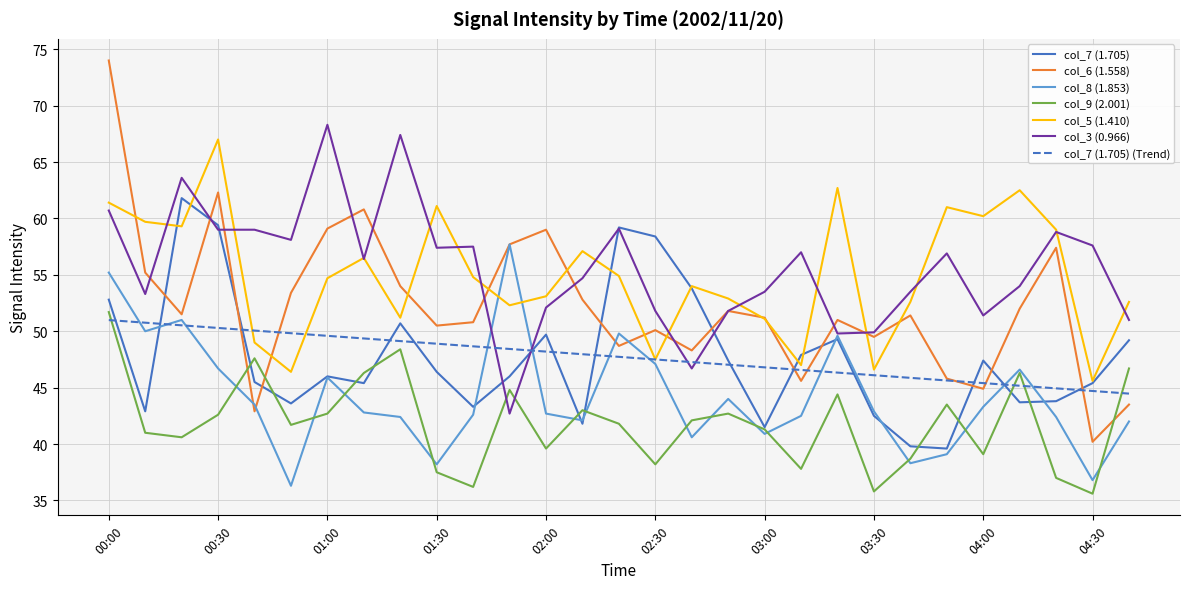

Which series has the widest spread of values?

col_6 (1.558)